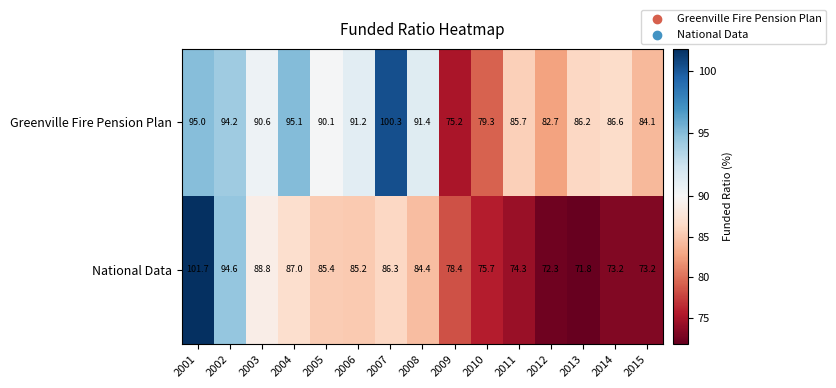

Which category has the highest value across all series?

2001